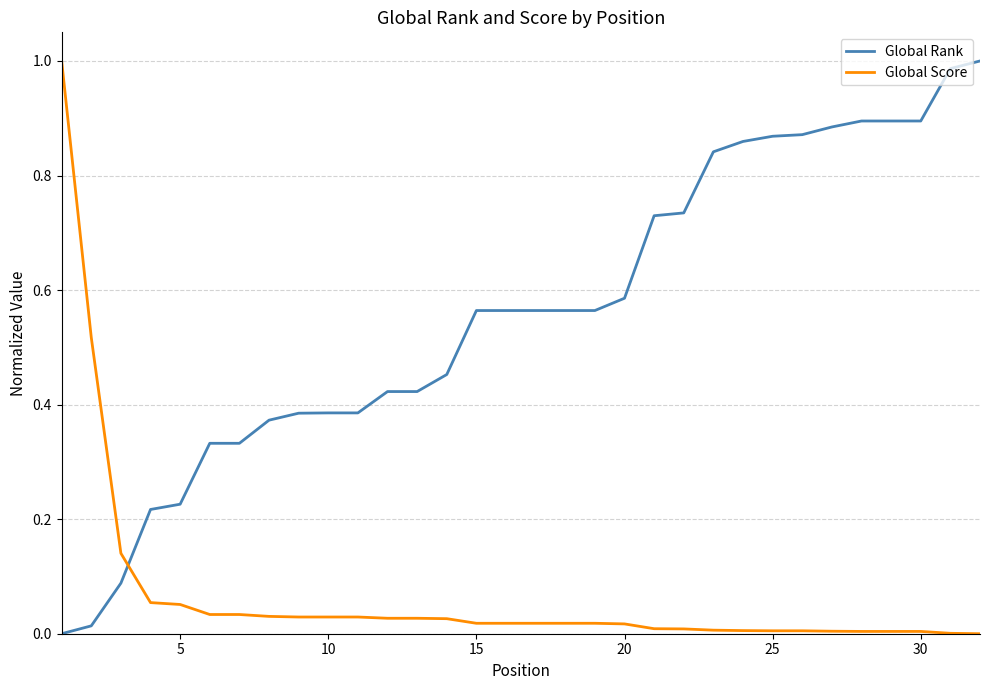

How many intersections are there between Global Score and Global Rank?

1